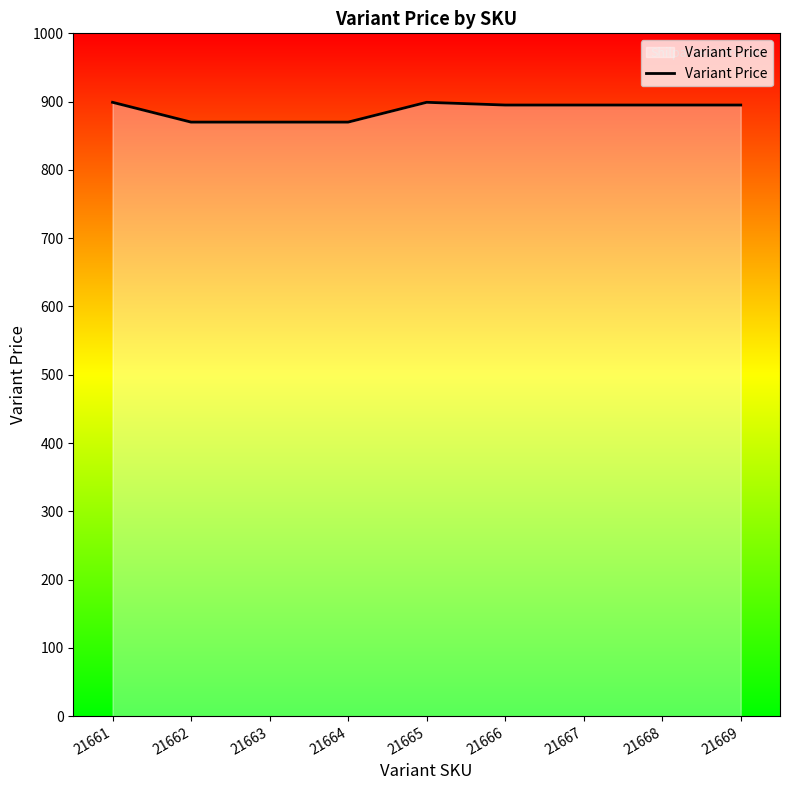

The value at 21663 is 870. True or false?

True